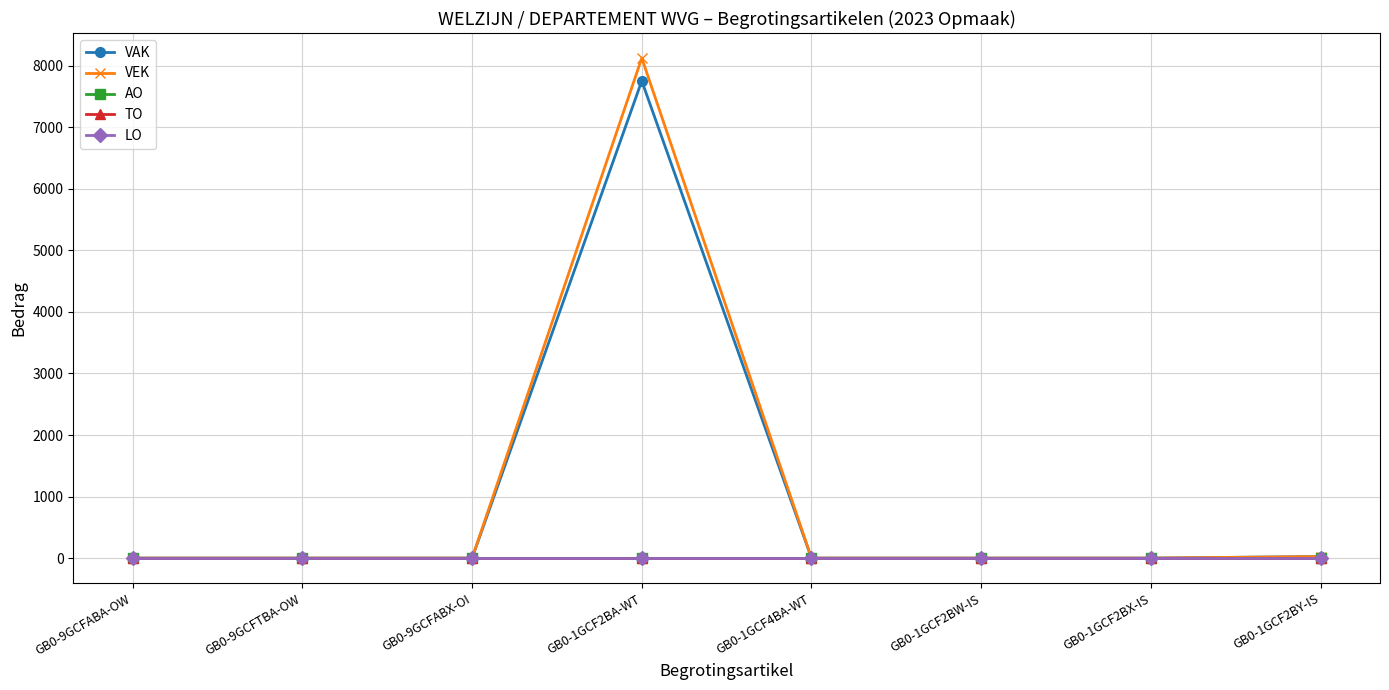

What is the label of the 7th point from the left?

GB0-1GCF2BX-IS